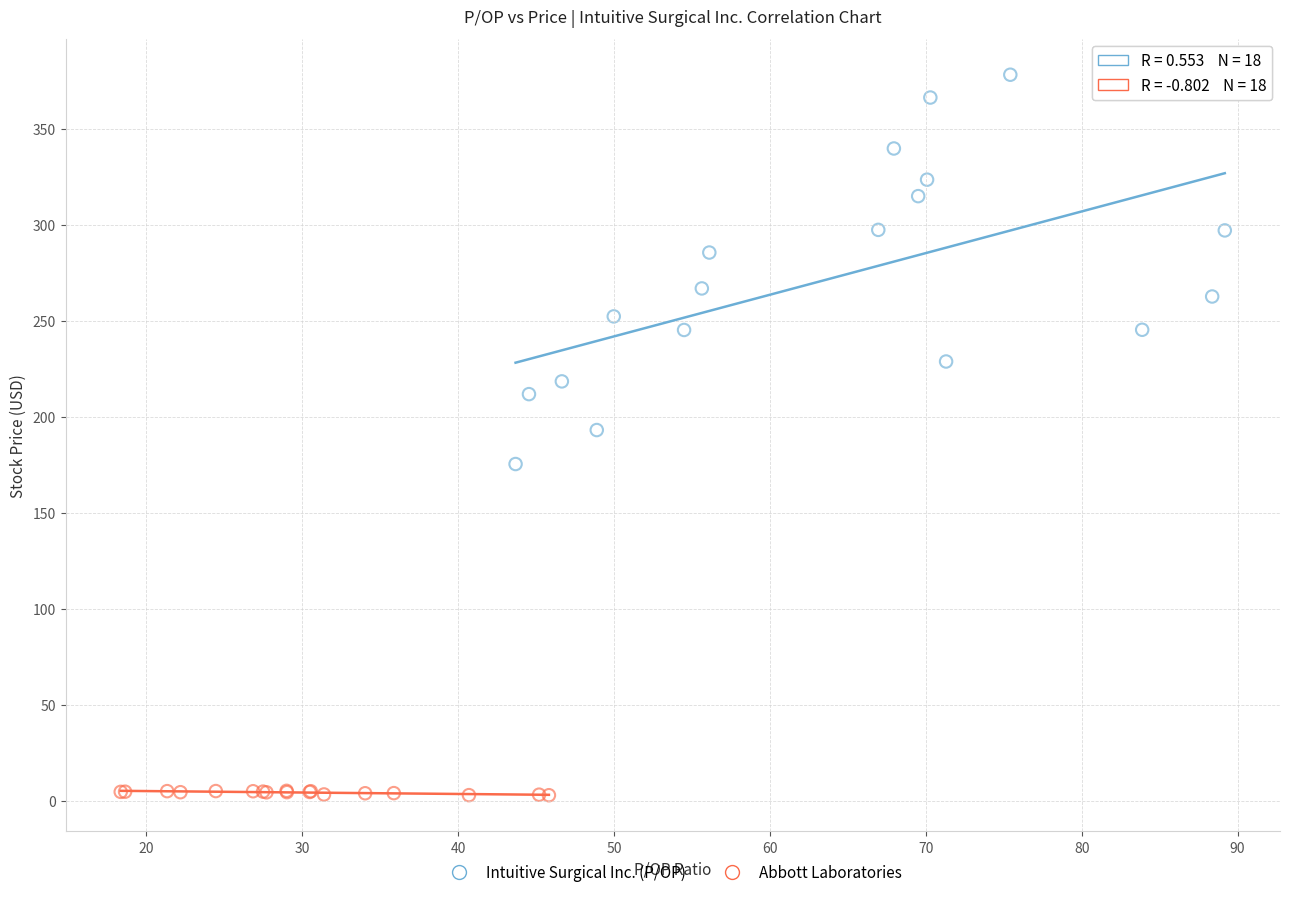

Which series has the largest Y range (max minus min)?

Intuitive Surgical Inc. (P/OP)